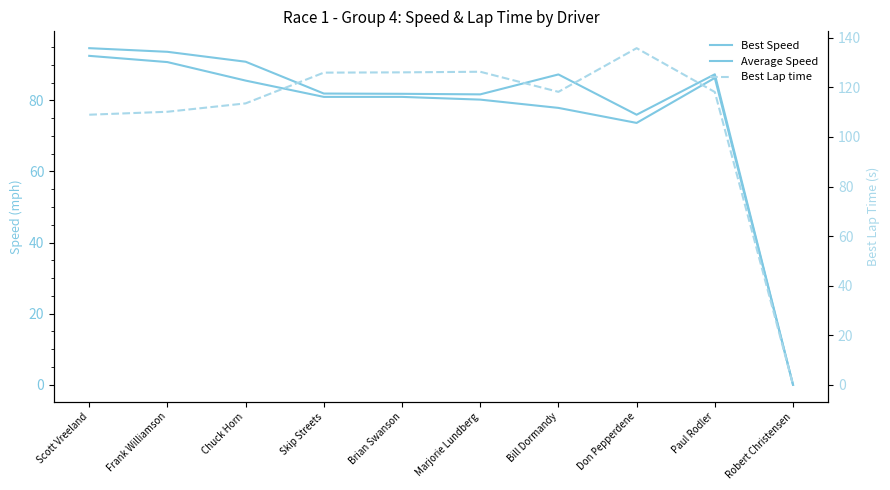

Reading left to right, transcribe all the data shown in this chart.

Best Speed: 94.7	93.6	90.9	81.9	81.8	81.7	87.3	75.9	87.3	0.0
Average Speed: 92.5	90.7	85.5	81.0	81.0	80.2	77.9	73.6	86.3	0.0
Best Lap time: 109.0	110.2	113.6	126.0	126.1	126.3	118.2	135.9	118.2	0.0